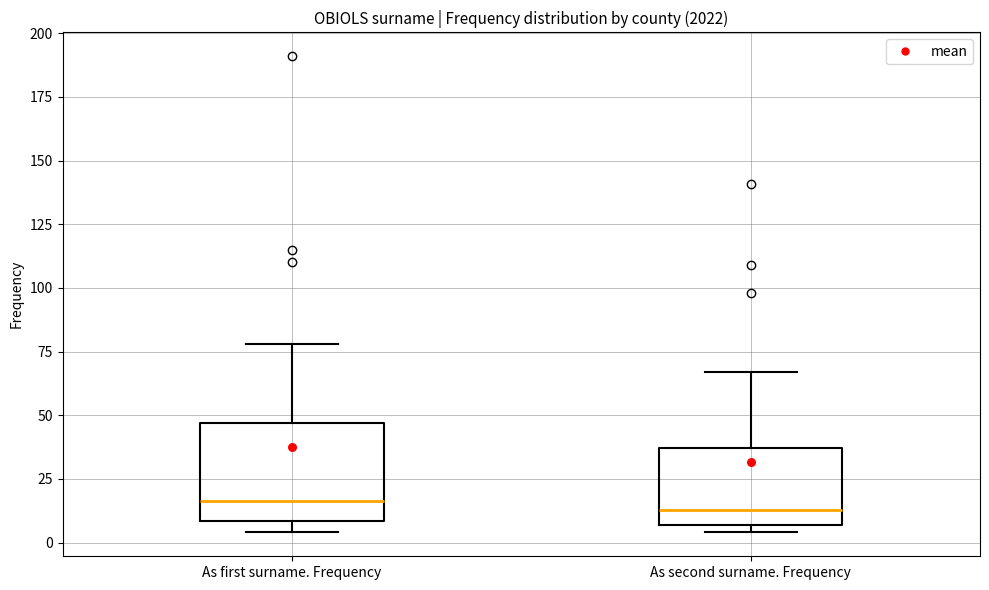

Reading left to right, transcribe this box plot: for each box, give where its median line is, the range the box spans, and where its two whiskers end, as read against the y-axis. The values are not printed on the chart, so give them approximately, as read against the axis.

As first surname. Frequency: median 15, box 10 to 45, whiskers 5 to 80
As second surname. Frequency: median 15, box 5 to 35, whiskers 5 (just below the box's lower edge) to 65